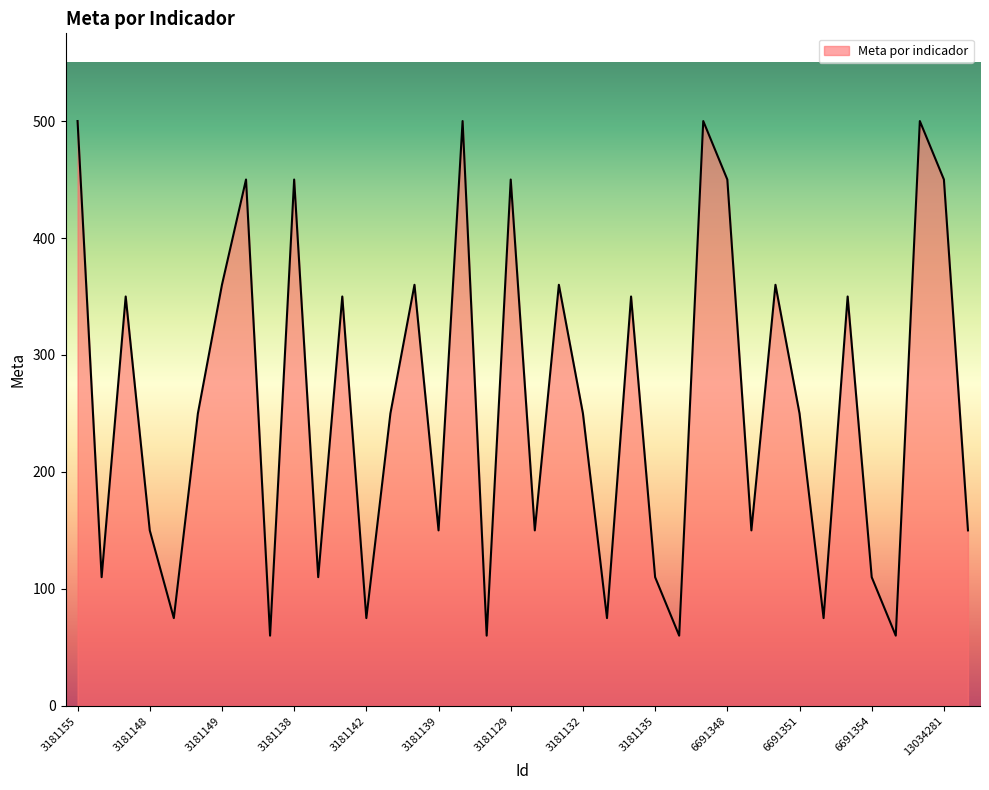

What is the difference between the maximum and minimum values?

440